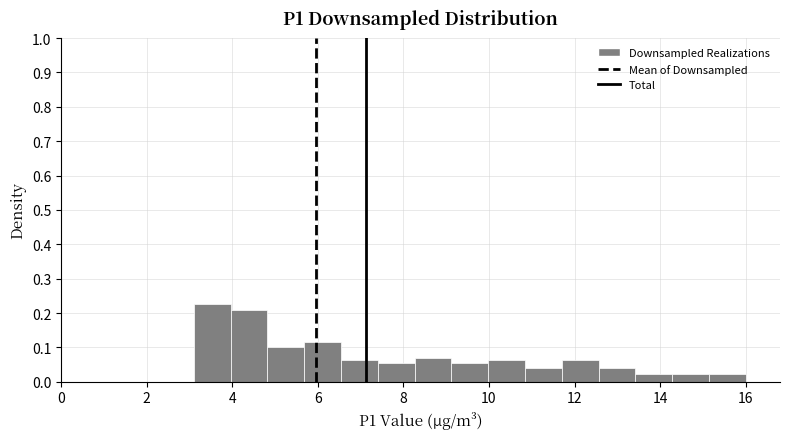

Over which range of the x-axis is the bar tallest?

3.10 to 3.96